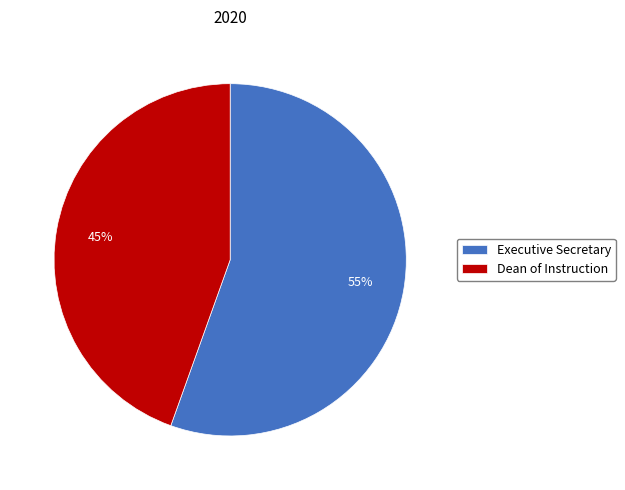

Combined, do Executive Secretary and Dean of Instruction account for over 50%?

Yes